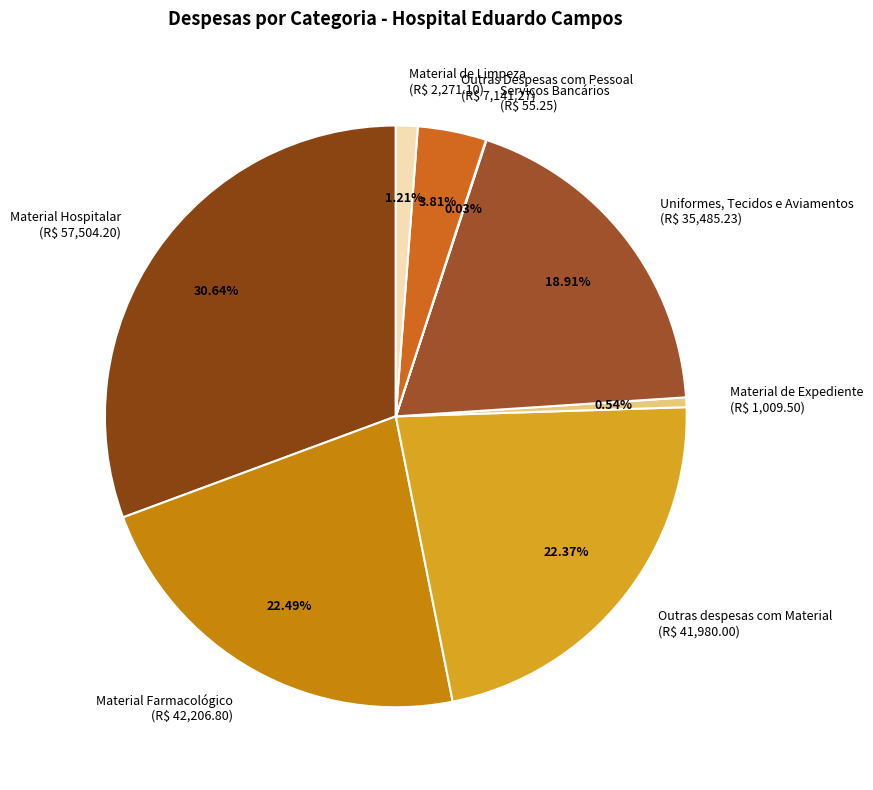

Is there a majority slice in this chart?

No